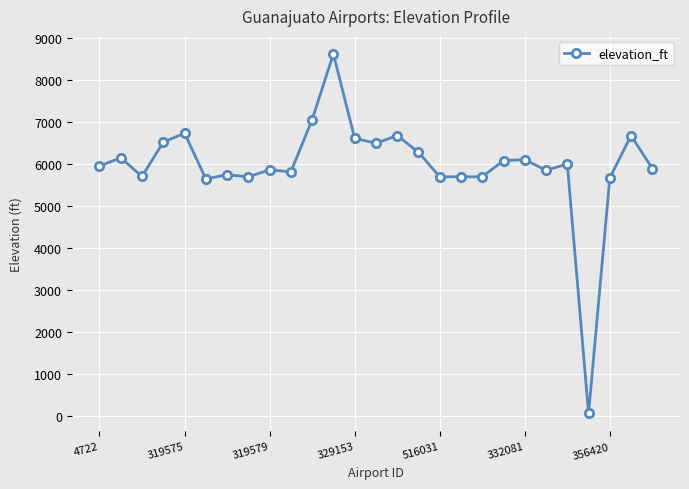

What is the average value?

5967